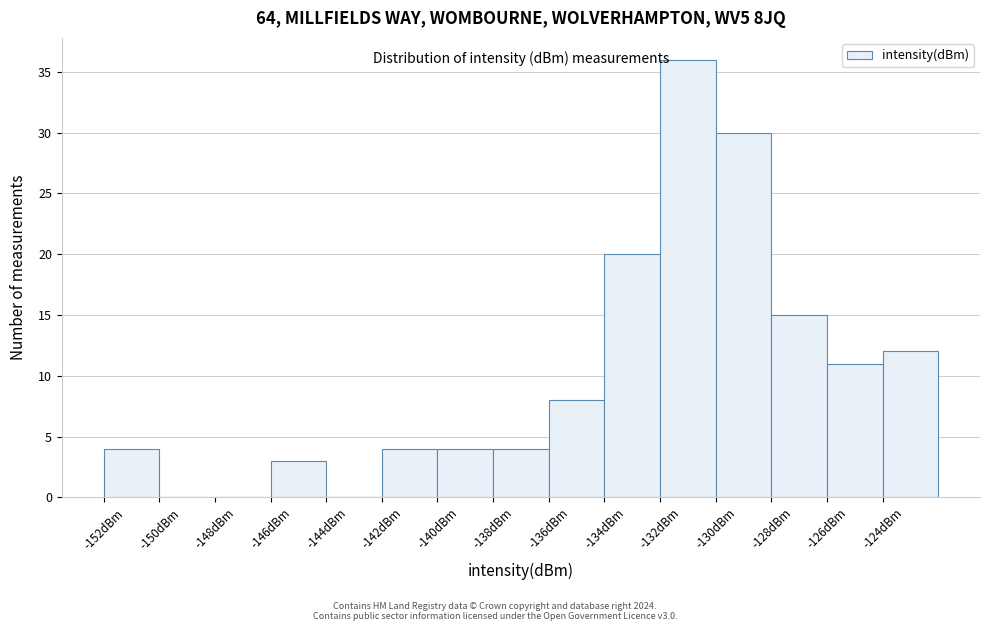

What is the height of the bar covering -152 to -150 on the x-axis? The values are not printed on the chart, so give them approximately, as read against the axis.

4